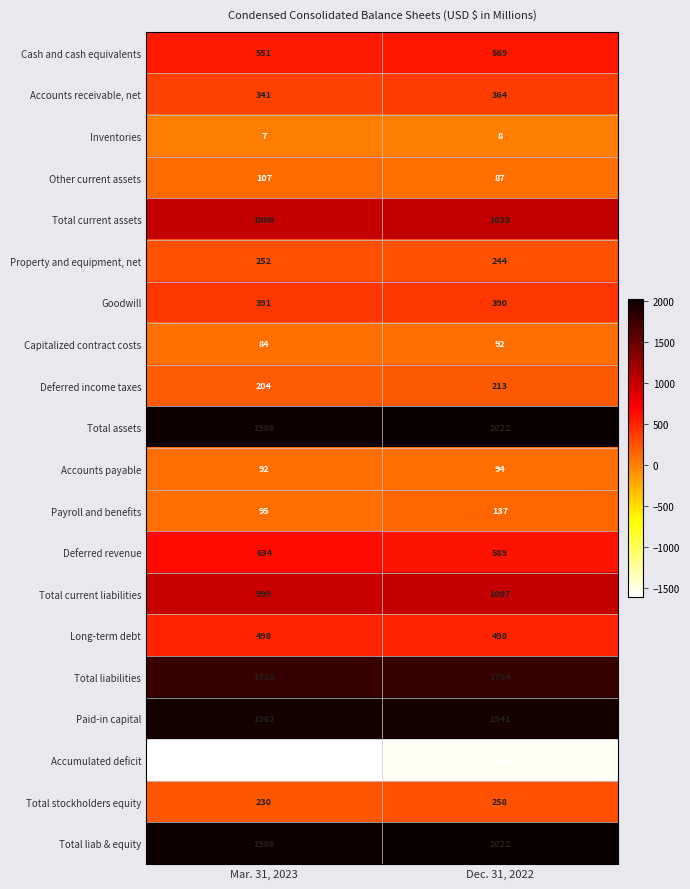

What is the difference between the maximum and minimum values in the Total current liabilities series?

8